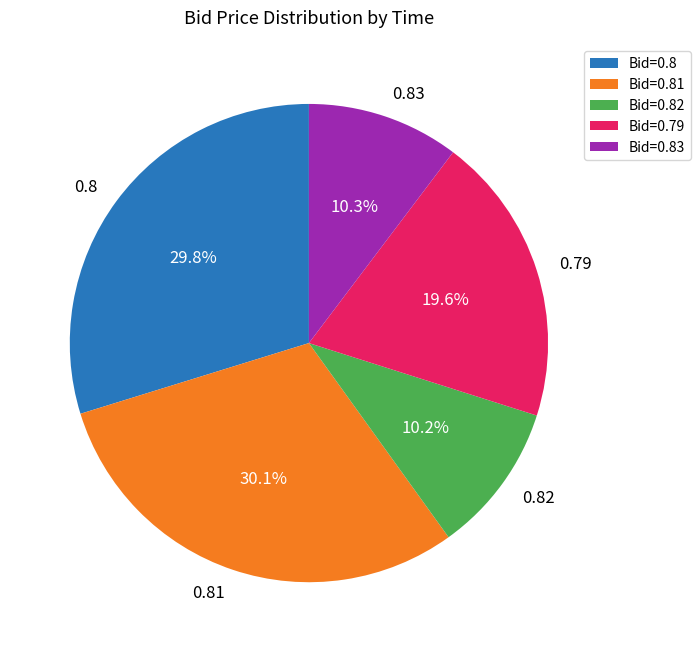

Is there a majority slice in this chart?

No